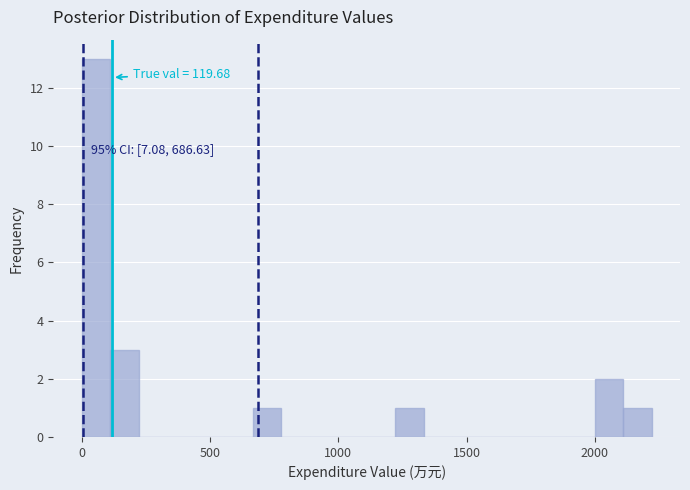

Read against the x-axis, roughly where is the centre of the tallest bar?

50